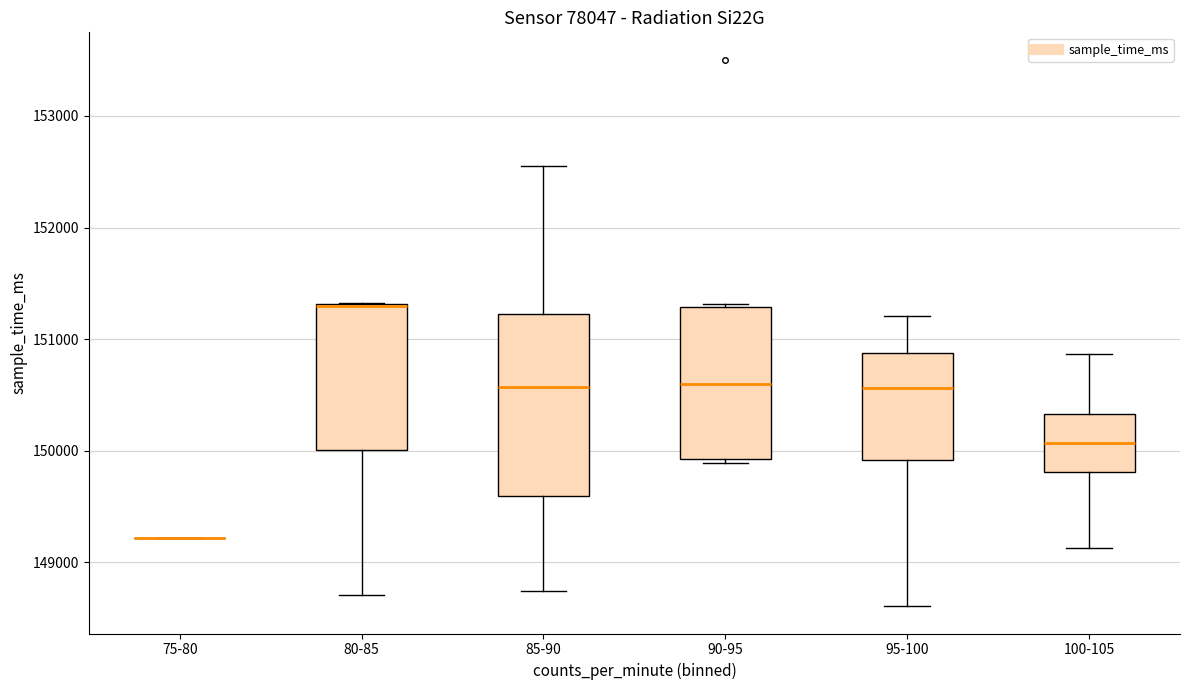

Reading left to right, transcribe this box plot: for each box, give where its median line is, the range the box spans, and where its two whiskers end, as read against the y-axis. The values are not printed on the chart, so give them approximately, as read against the axis.

75-80: box collapsed to a line at 149200, whiskers 149200 to 149200
80-85: median 151300 (drawn on the box's upper edge), box 150000 to 151300, whiskers 148700 to 151300
85-90: median 150600, box 149600 to 151200, whiskers 148700 to 152500
90-95: median 150600, box 149900 to 151300, whiskers 149900 (just below the box's lower edge) to 151300 (just above the box's upper edge)
95-100: median 150600, box 149900 to 150900, whiskers 148600 to 151200
100-105: median 150100, box 149800 to 150300, whiskers 149100 to 150900